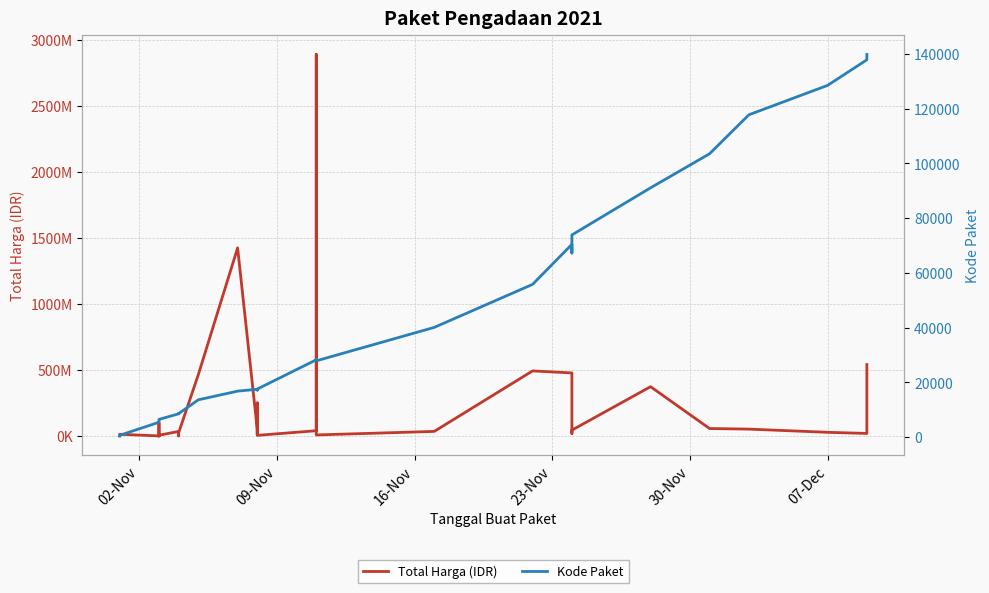

Which series has the largest total across all categories?

Total Harga (IDR)